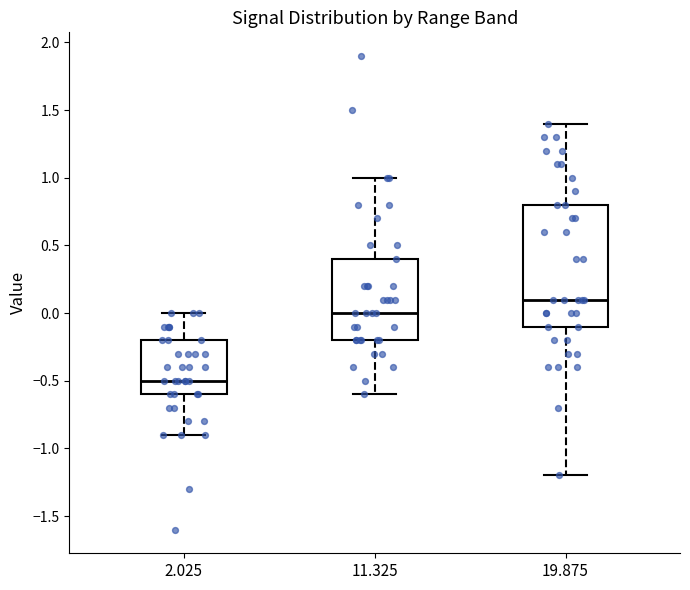

Which box is the tallest, from its lower edge to its upper edge?

19.875